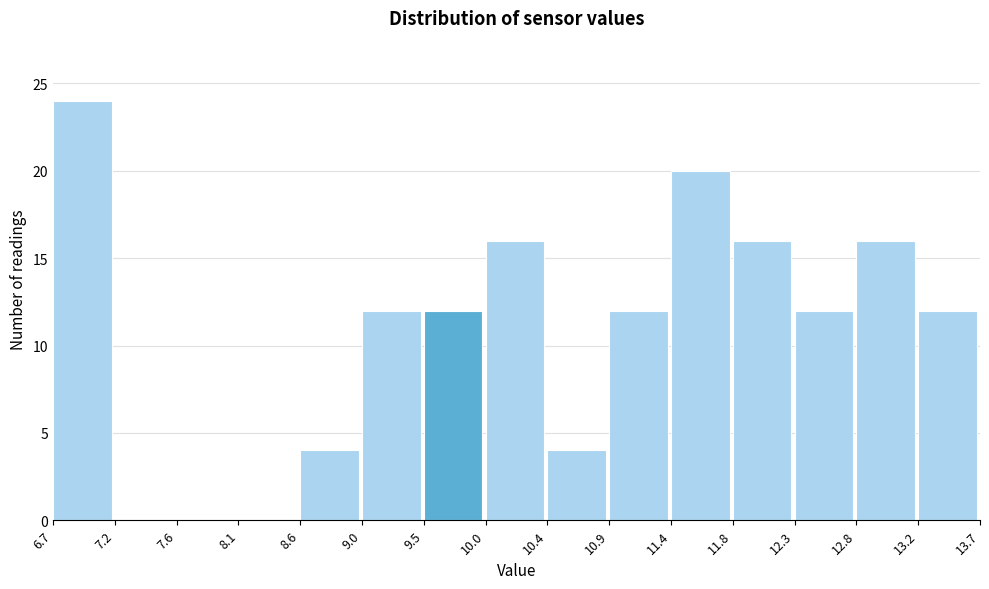

Reading left to right, transcribe this chart: for each bar, give the range it covers on the x-axis and its height. The values are not printed on the chart, so give them approximately, as read against the axis.

6.7 to 7.2: 24
7.2 to 7.6: 0
7.6 to 8.1: 0
8.1 to 8.6: 0
8.6 to 9.0: 4
9.0 to 9.5: 12
9.5 to 10.0: 12
10.0 to 10.4: 16
10.4 to 10.9: 4
10.9 to 11.4: 12
11.4 to 11.8: 20
11.8 to 12.3: 16
12.3 to 12.8: 12
12.8 to 13.2: 16
13.2 to 13.7: 12